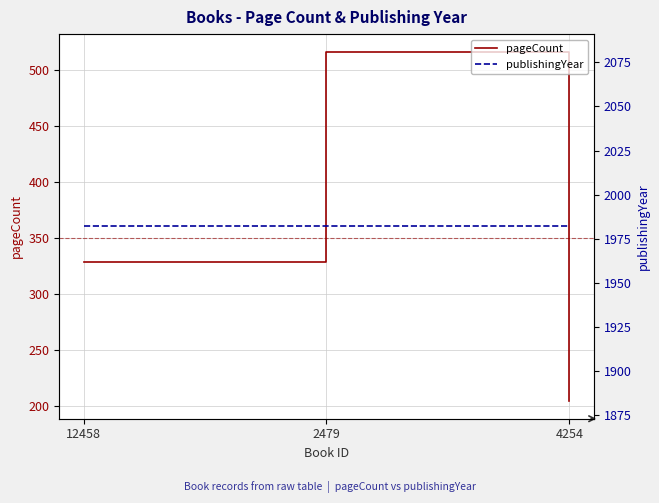

Is it true that pageCount equals 516 at 2479?

True